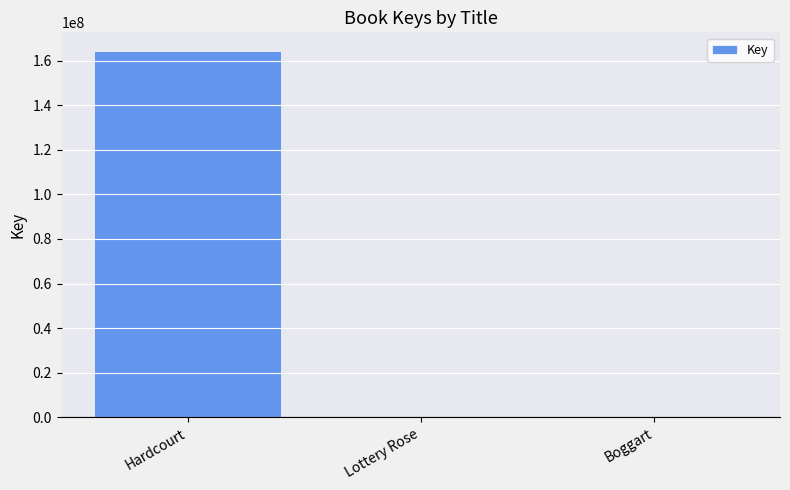

What is the sum of all values?

164762958